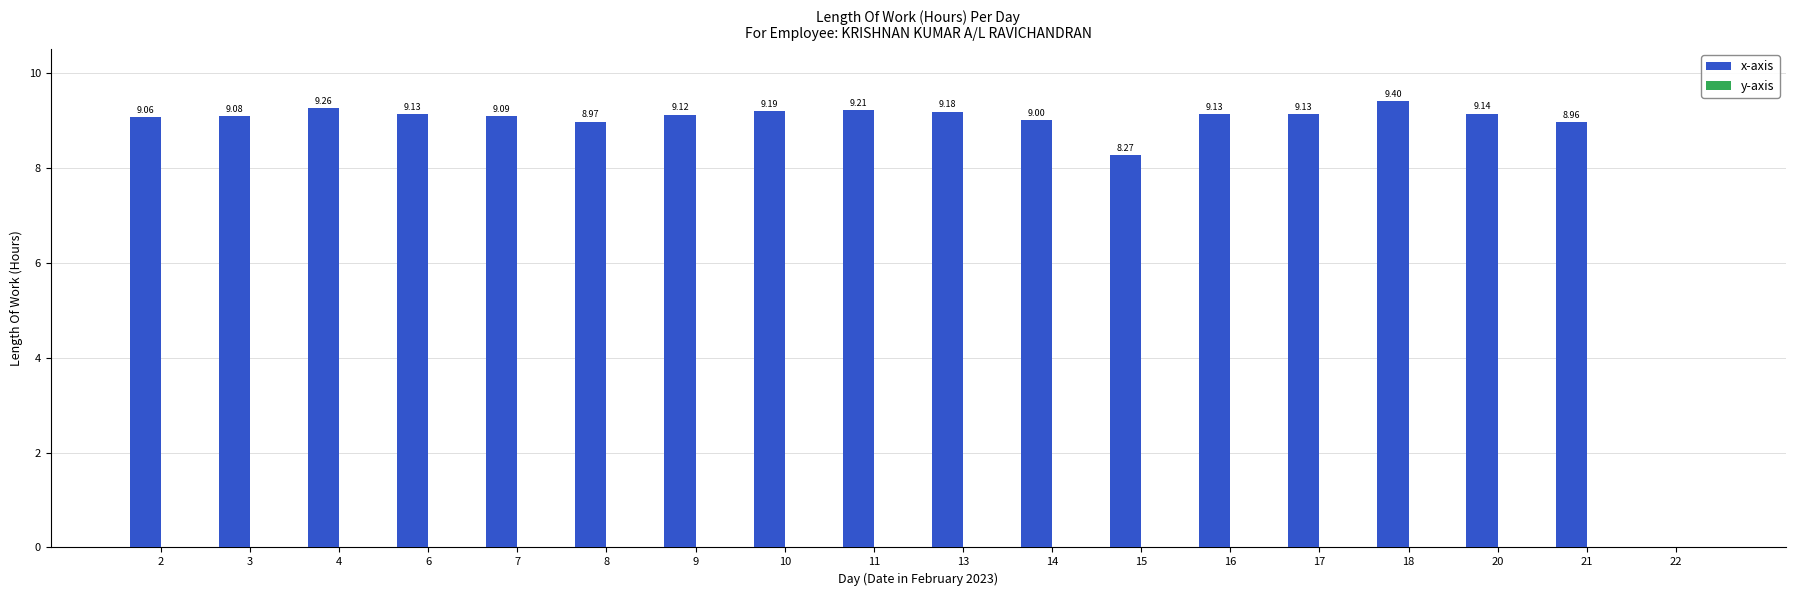

What is the sum of the values at 21 and 7?

18.1